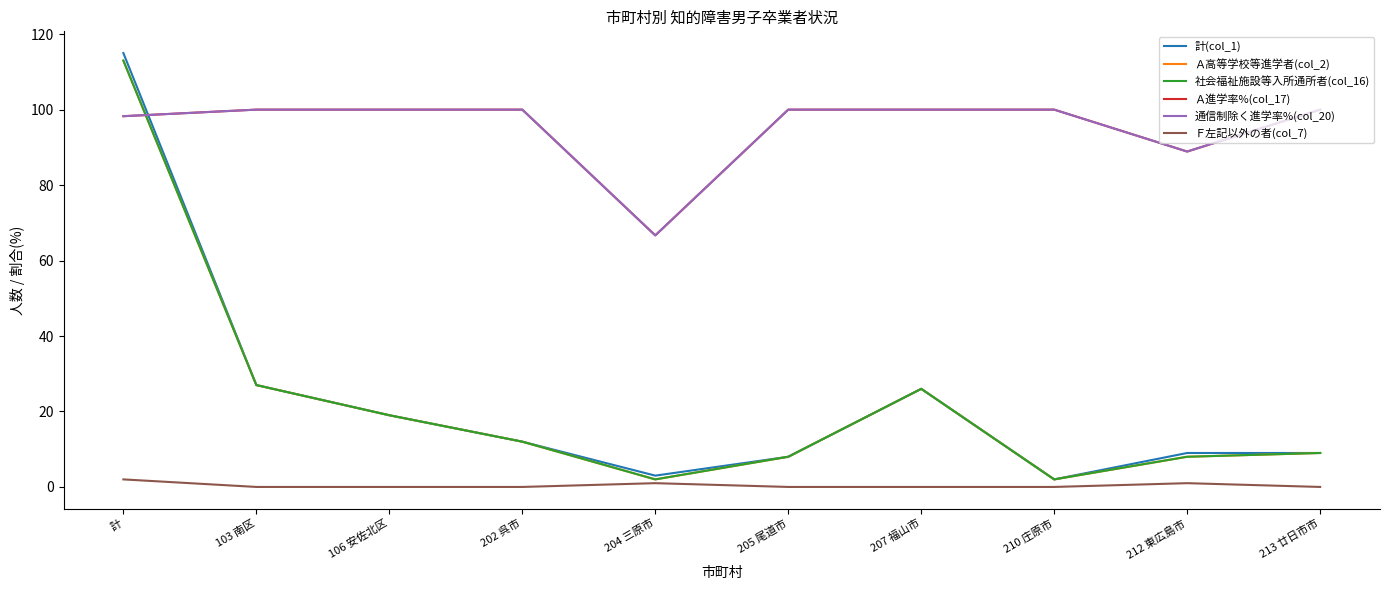

Is this an area chart (filled region under the line)?

No